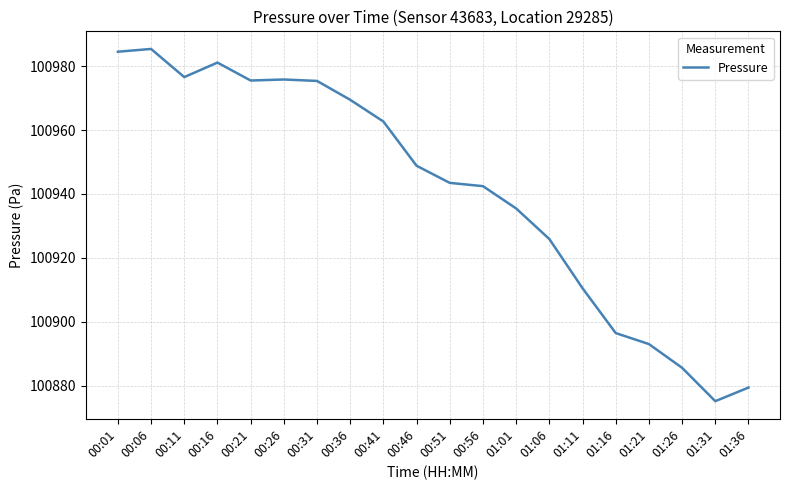

What is the average value?

100941.1